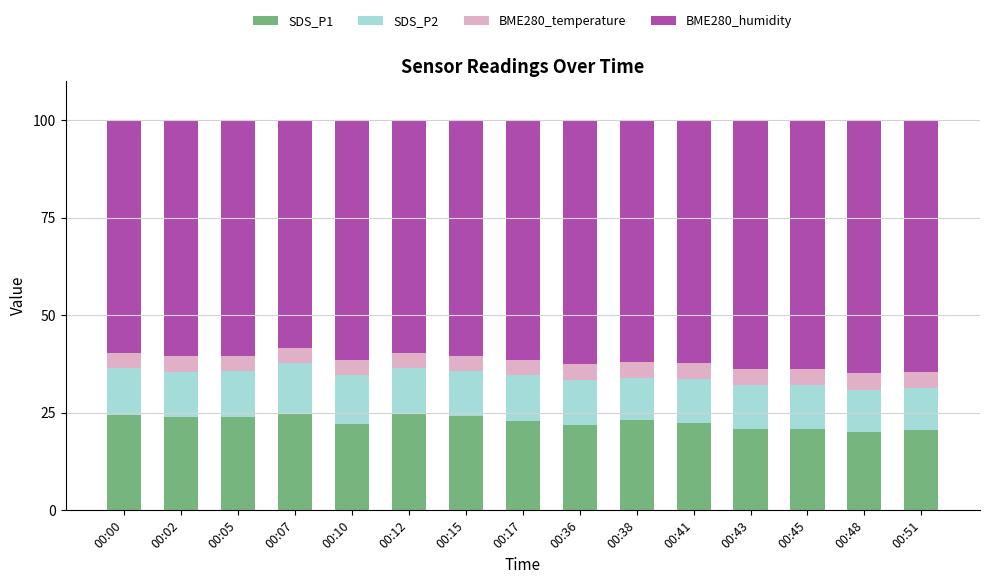

What is the maximum value for SDS_P1?

25.0